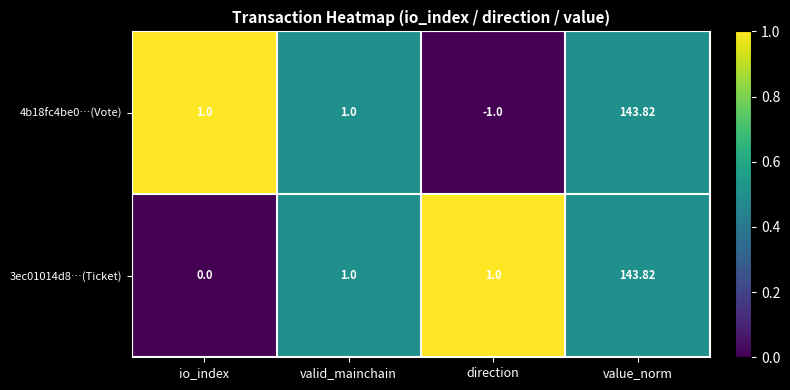

Between io_index and direction, which series saw the biggest shift?

4b18fc4be0…(Vote)